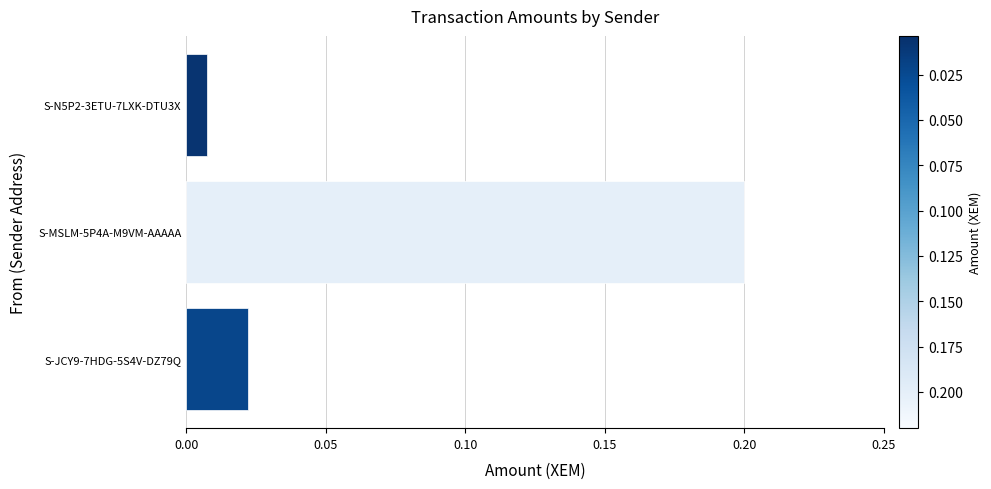

What is the maximum value shown in the chart?

0.2